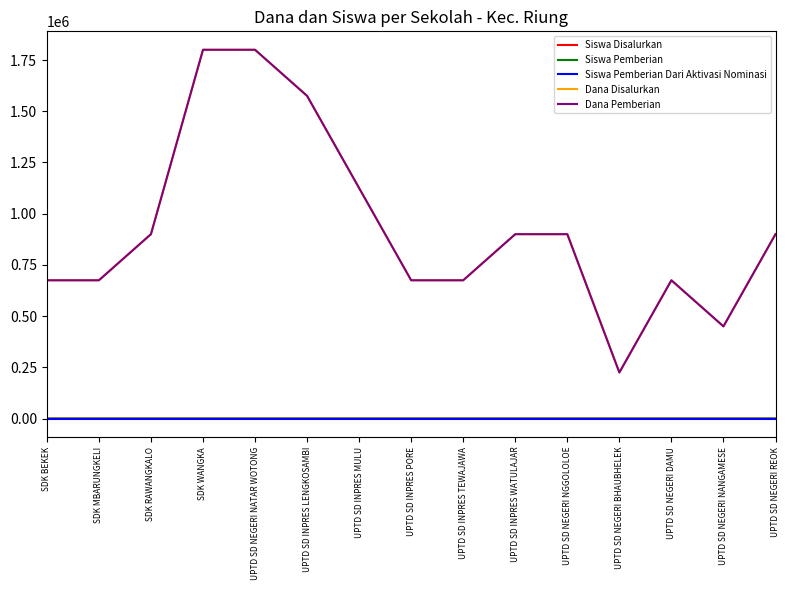

Is this an area chart (filled region under the line)?

No